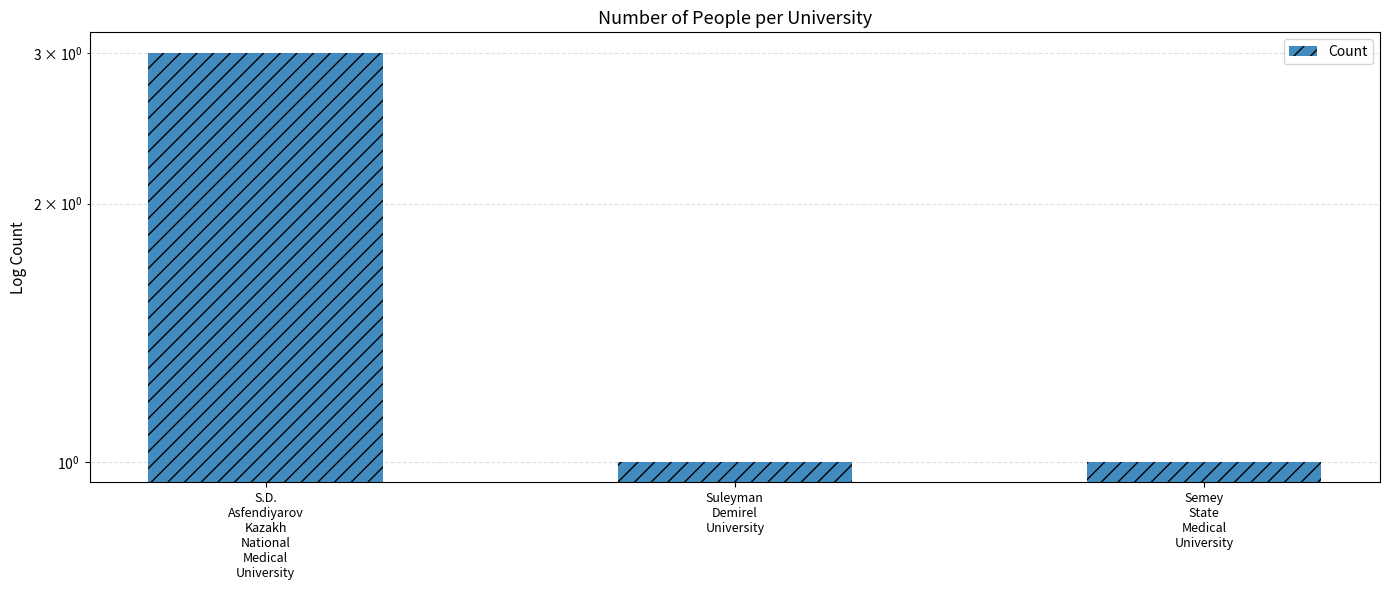

Which label corresponds to the smallest value in the chart?

Suleyman
Demirel
University